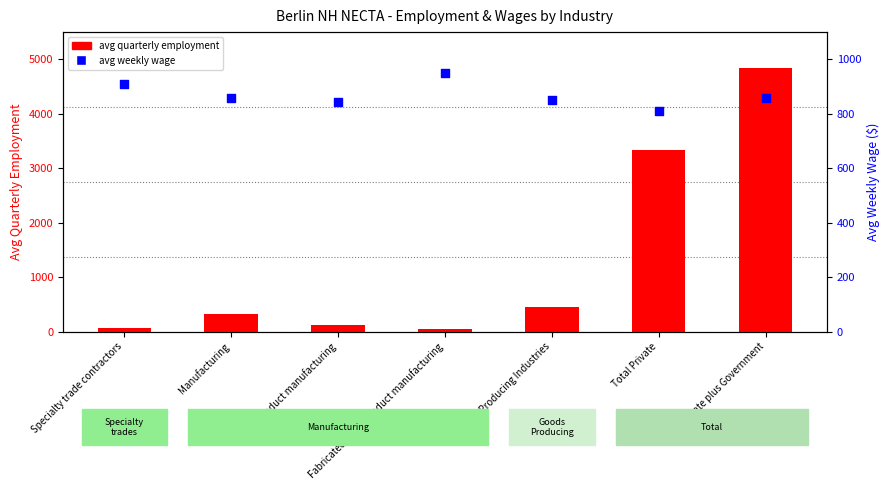

What are all the series names shown in the legend?

avg quarterly employment, avg weekly wage